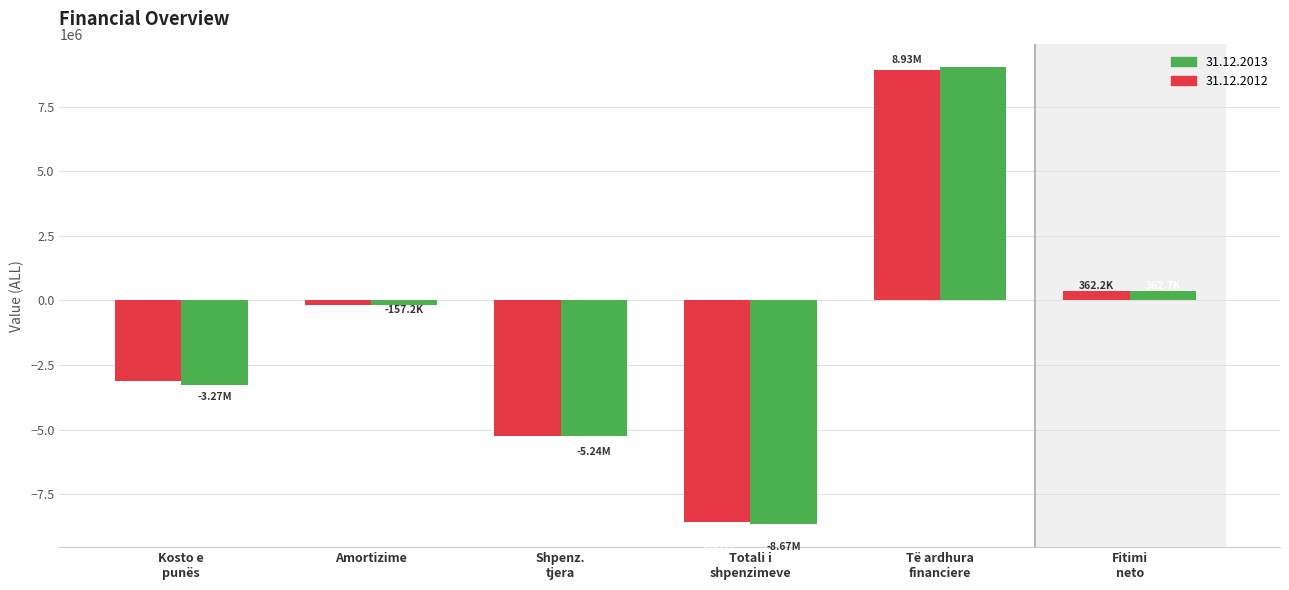

Where is 31.12.2013 nearest to the value 181340?

Fitimi
neto